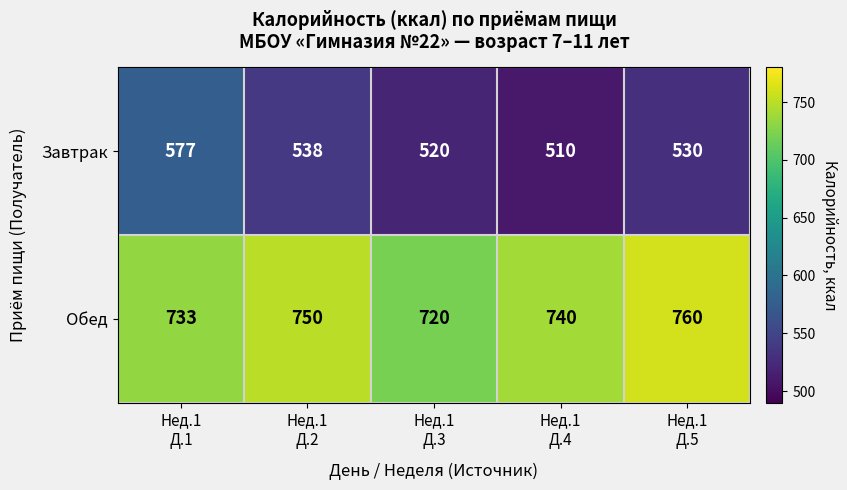

Reading left to right, what are all the values shown in this chart?

Завтрак: 577	538	520	510	530
Обед: 733	750	720	740	760